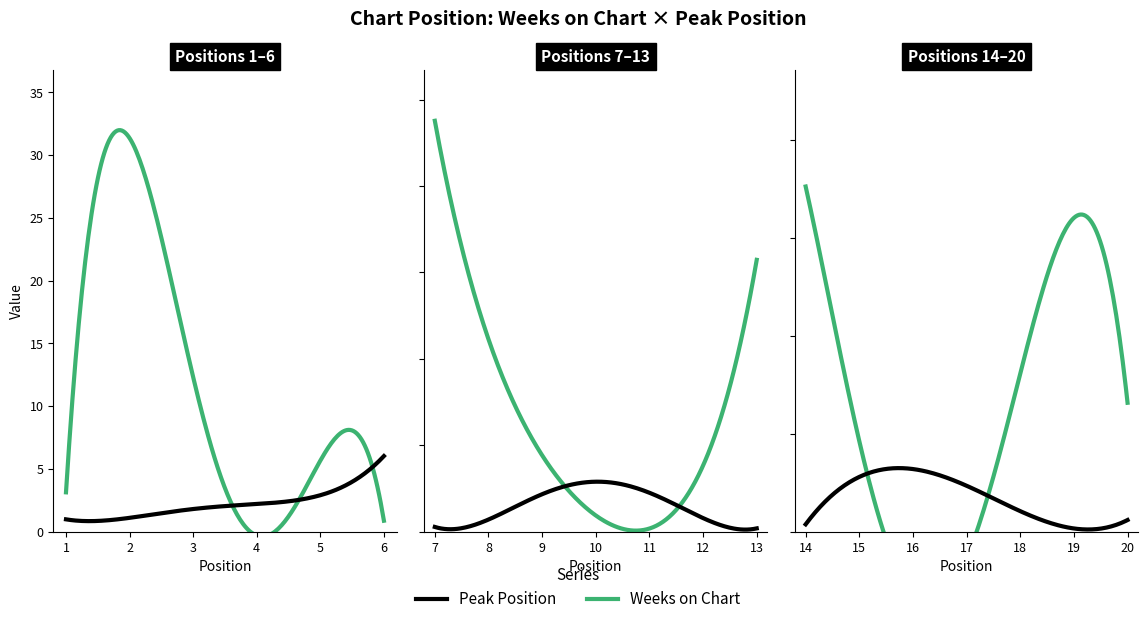

What is the total value across all series at 3?

13